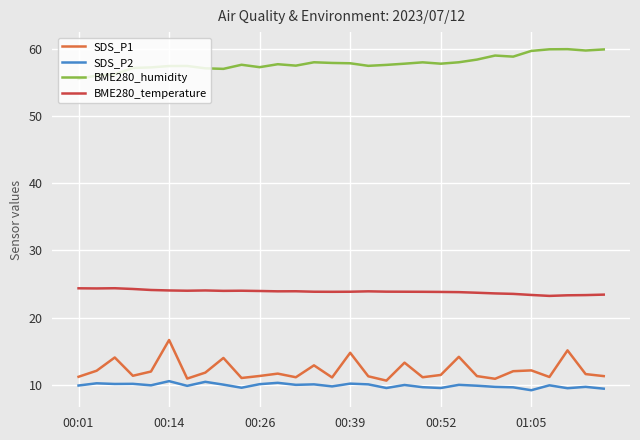

What are all the series names shown in the legend?

SDS_P1, SDS_P2, BME280_humidity, BME280_temperature